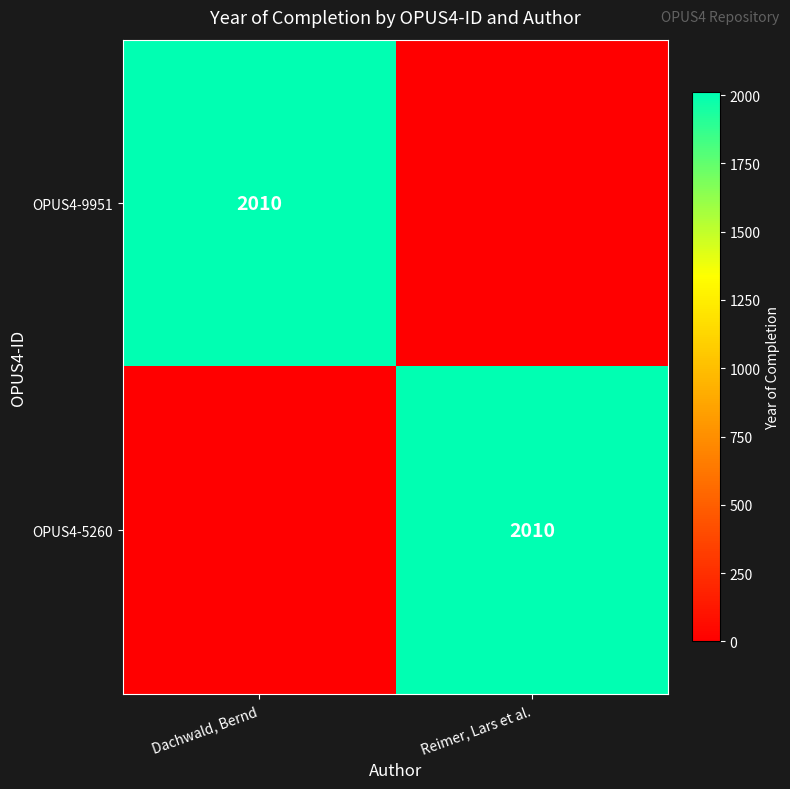

What is the difference between the highest and lowest values at Dachwald, Bernd?

2010